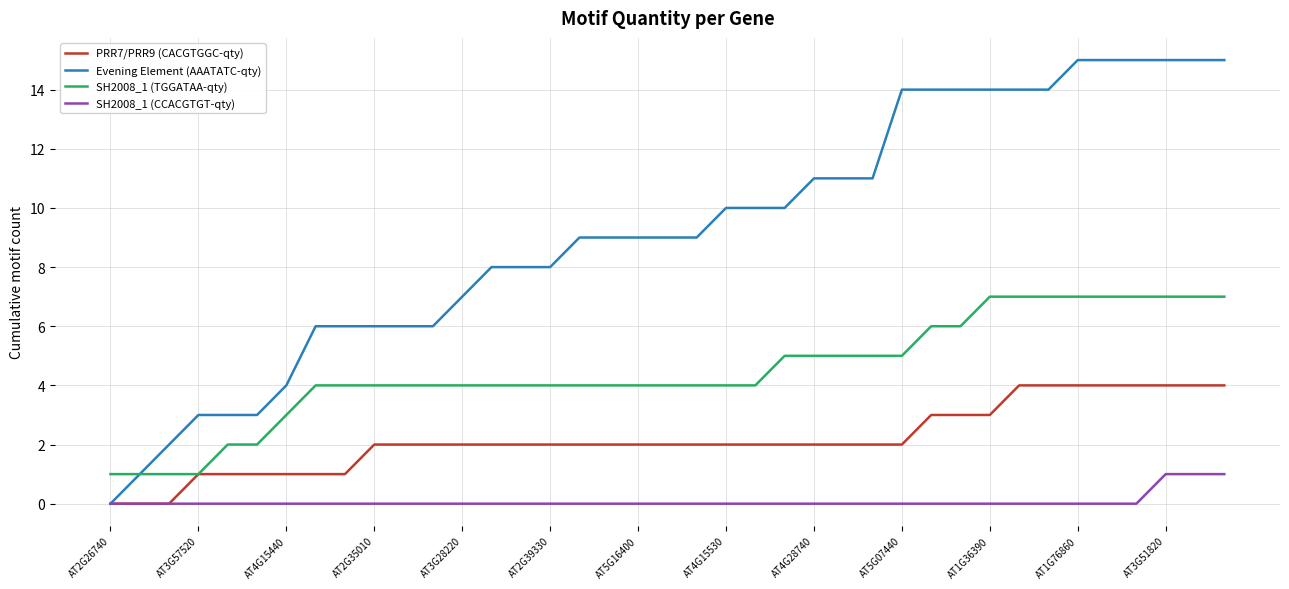

True or false: SH2008_1 (TGGATAA-qty) and SH2008_1 (CCACGTGT-qty) cross at least once.

False